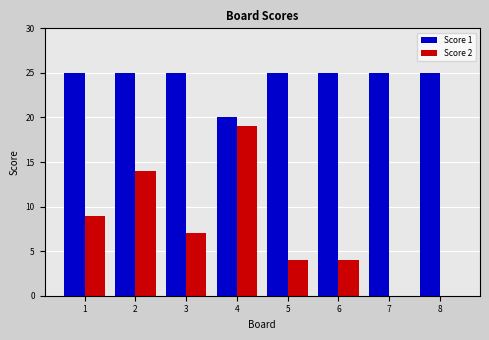

What is the sum of the Score 2 values at 6 and 8?

4